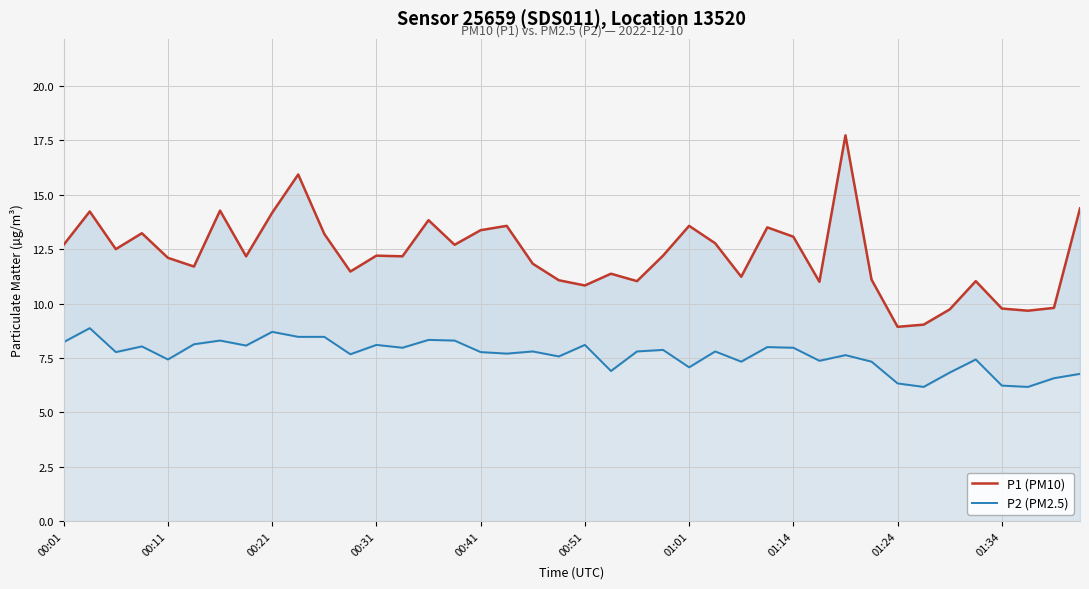

What is the difference between the second highest and minimum values in the P2 (PM2.5) series?

2.5